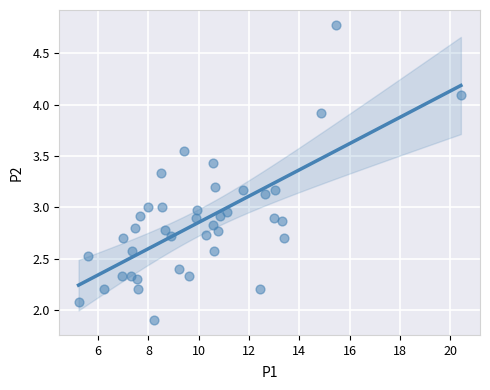

What is the range of X values (max minus min)?

15.2